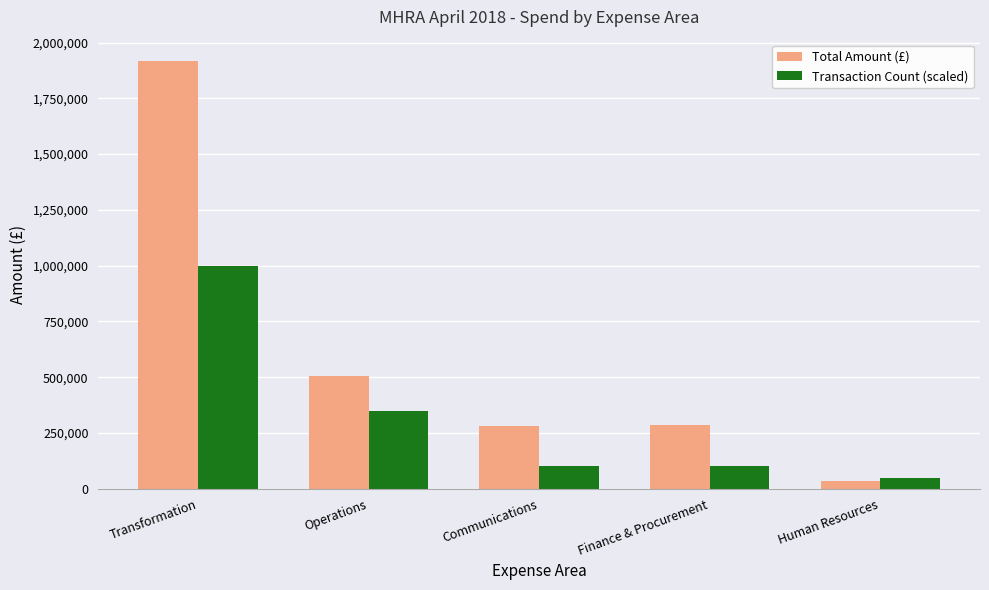

What is the smallest value displayed?

35971.2